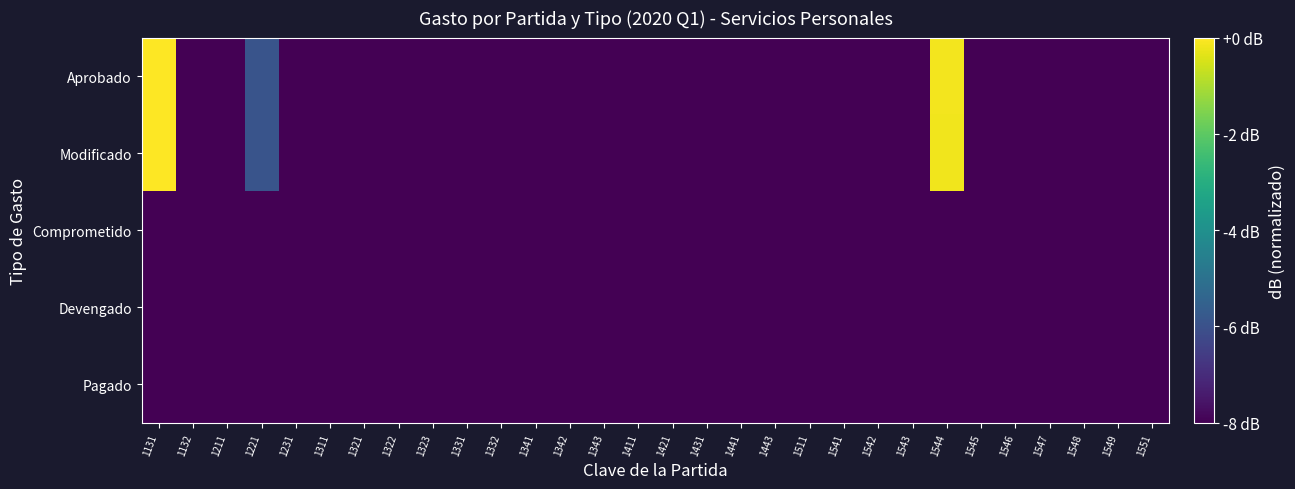

What is the difference between the highest and lowest values at 1131?

13.5